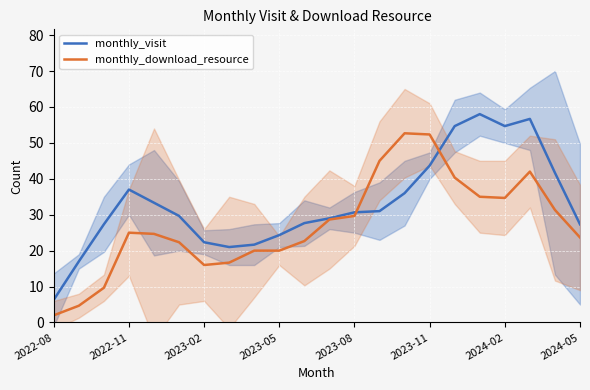

True or false: monthly_download_resource has a value of 6.9 at 2022-11.

False